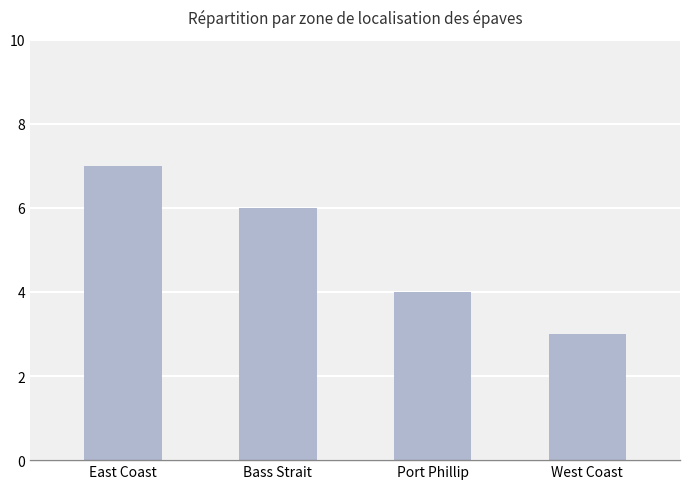

Reading right to left, transcribe all the data shown in this chart.

West Coast=3	Port Phillip=4	Bass Strait=6	East Coast=7